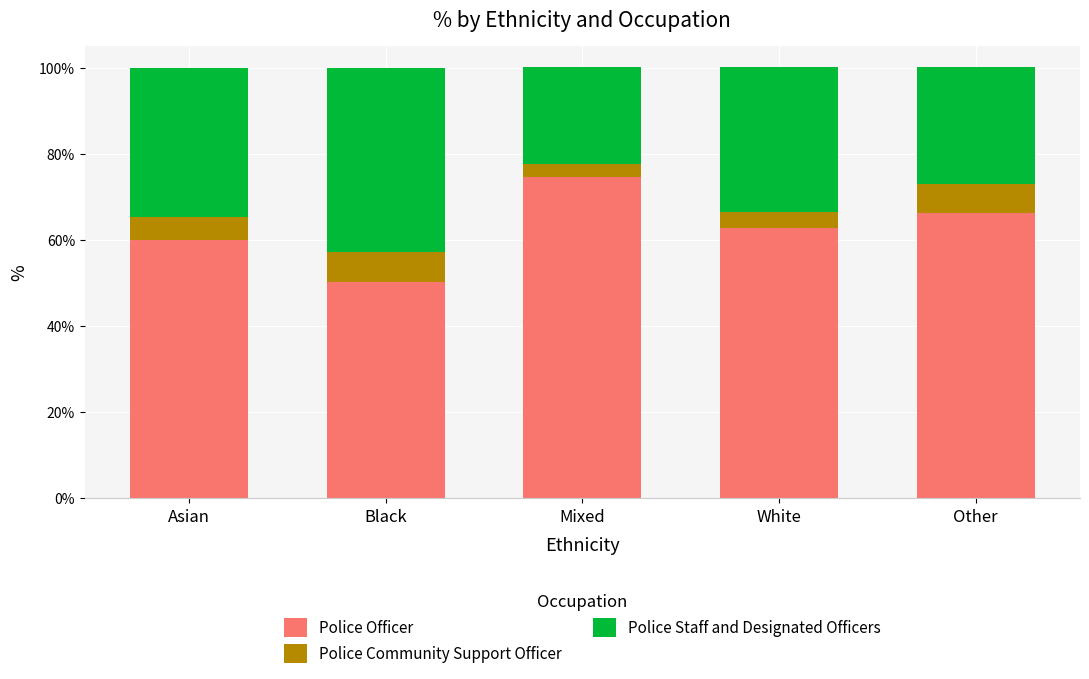

What is the average value of the Police Officer series?

62.7